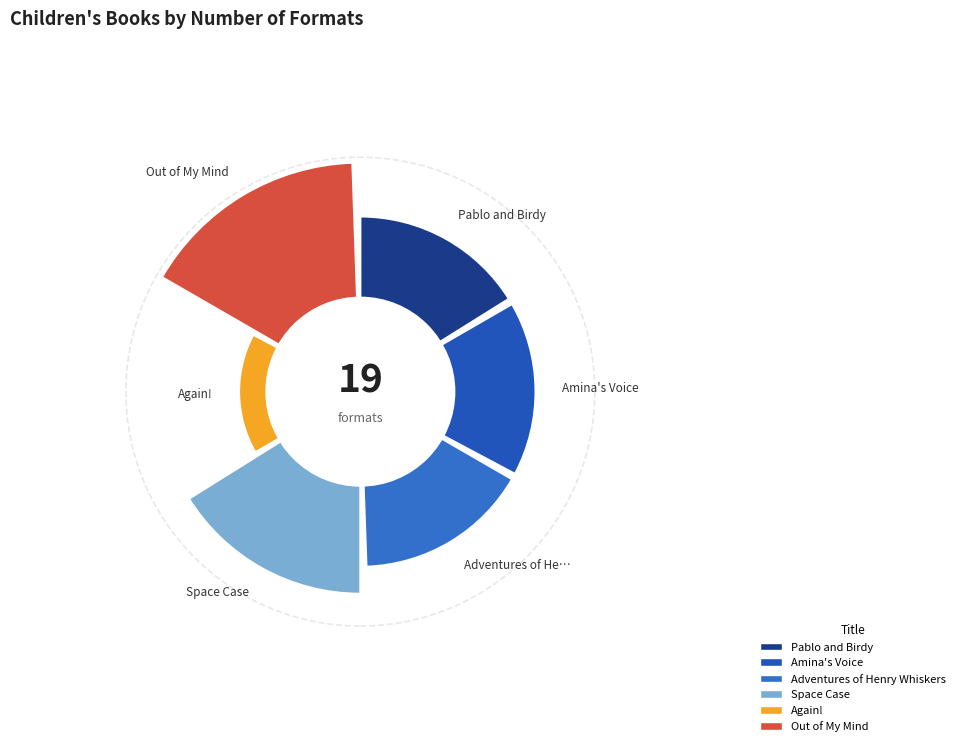

Is it true that Adventures of Henry Whiskers is 16% of the pie?

True